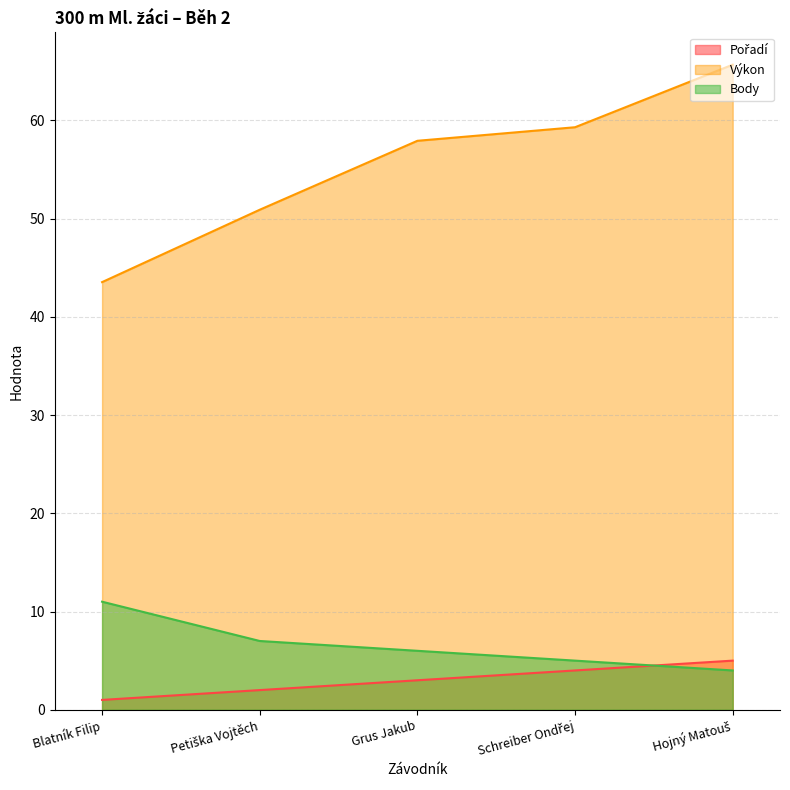

How many lines are shown in the chart?

3